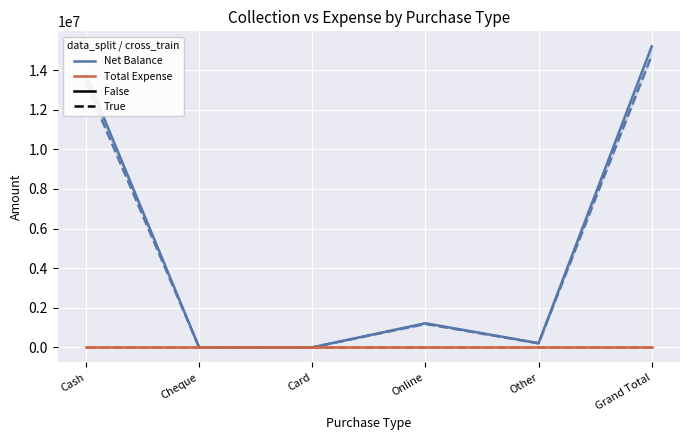

Which series has the widest spread of values?

Net Balance / False